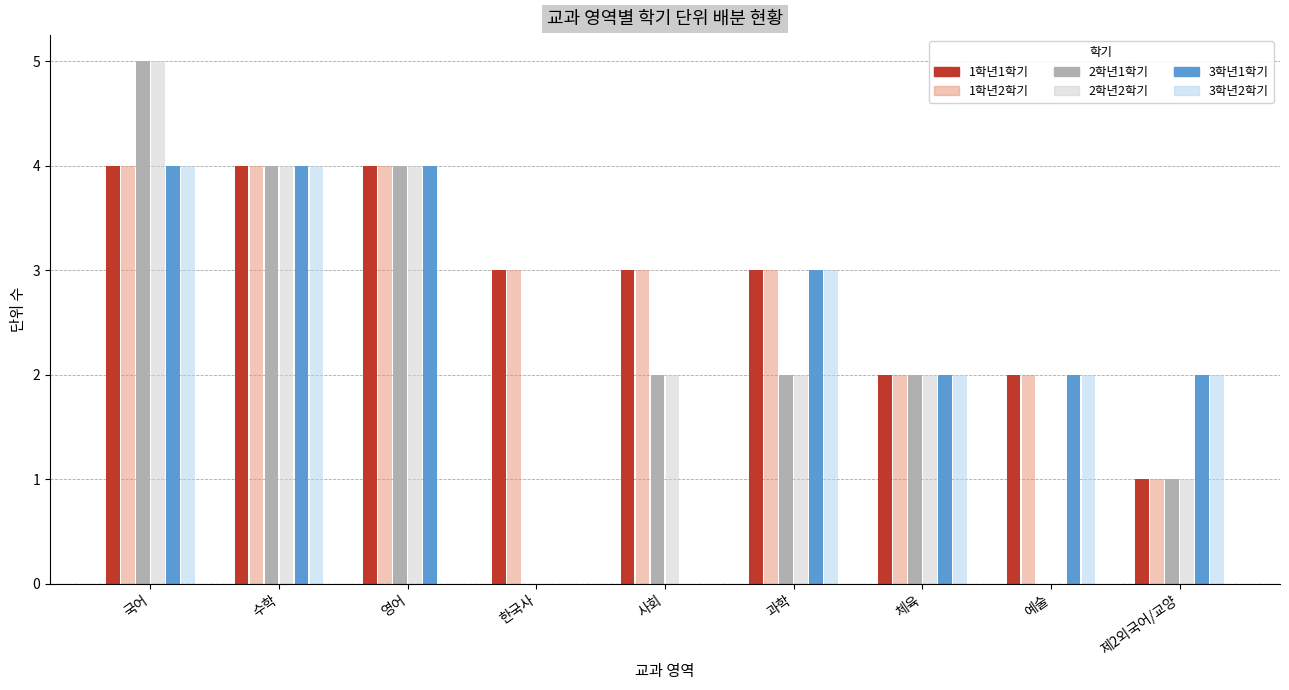

What is the total value across all series at 사회?

10